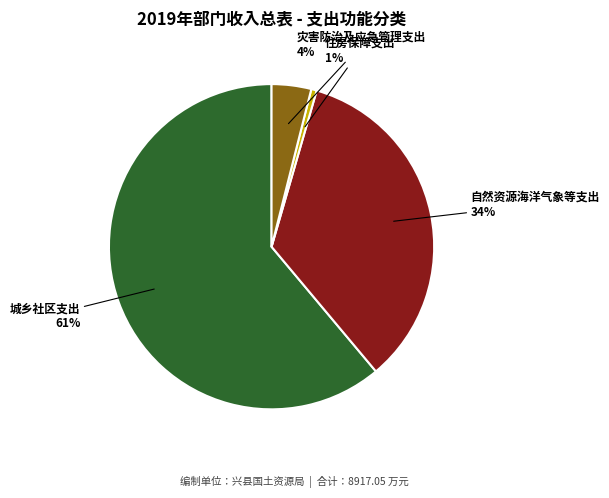

Is there any slice that represents more than half of the pie?

Yes